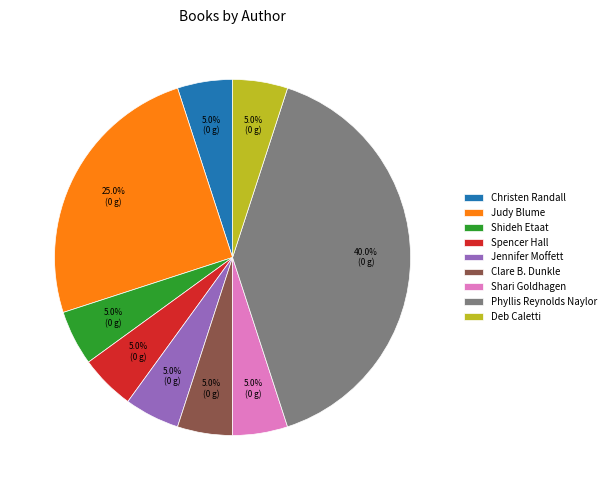

What percentage is NOT represented by Spencer Hall?

95.0%